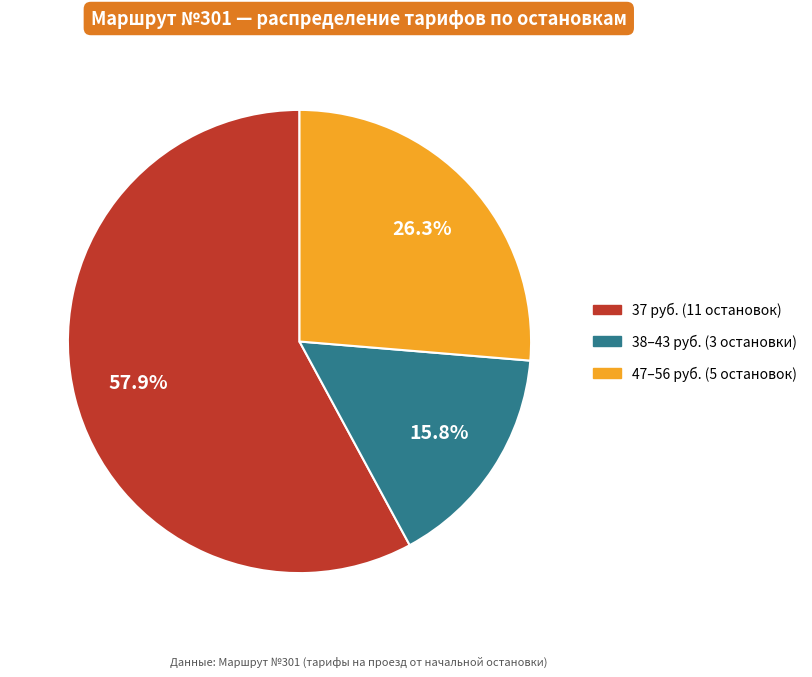

How many slices are in this pie chart?

3